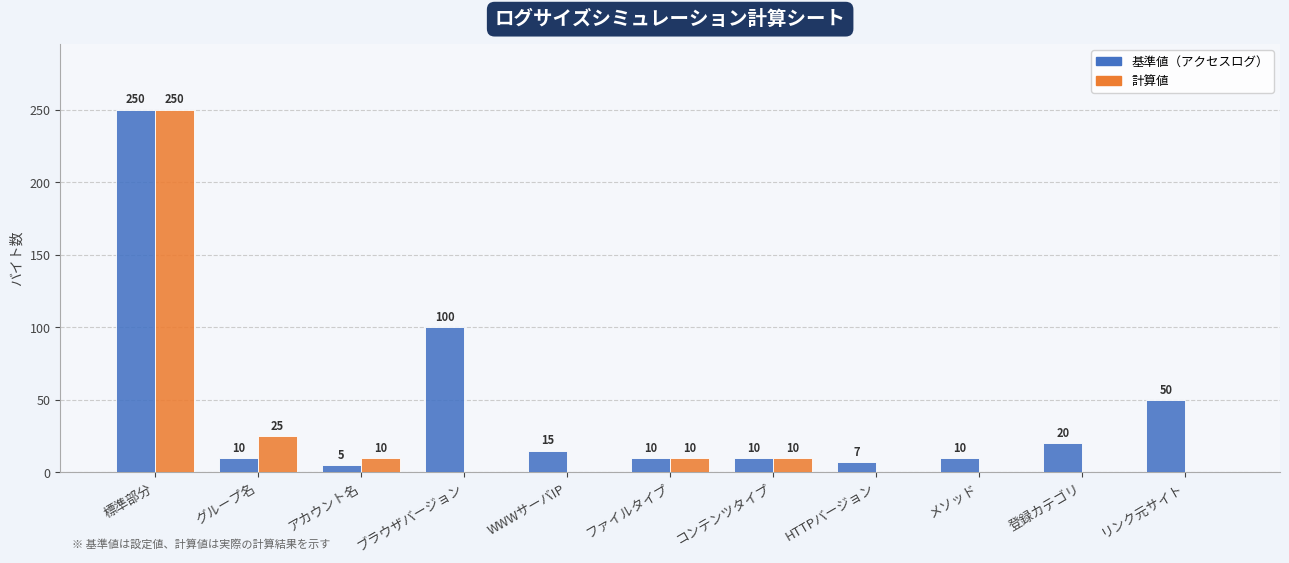

Which series changed the most between ブラウザバージョン and コンテンツタイプ?

基準値（アクセスログ）